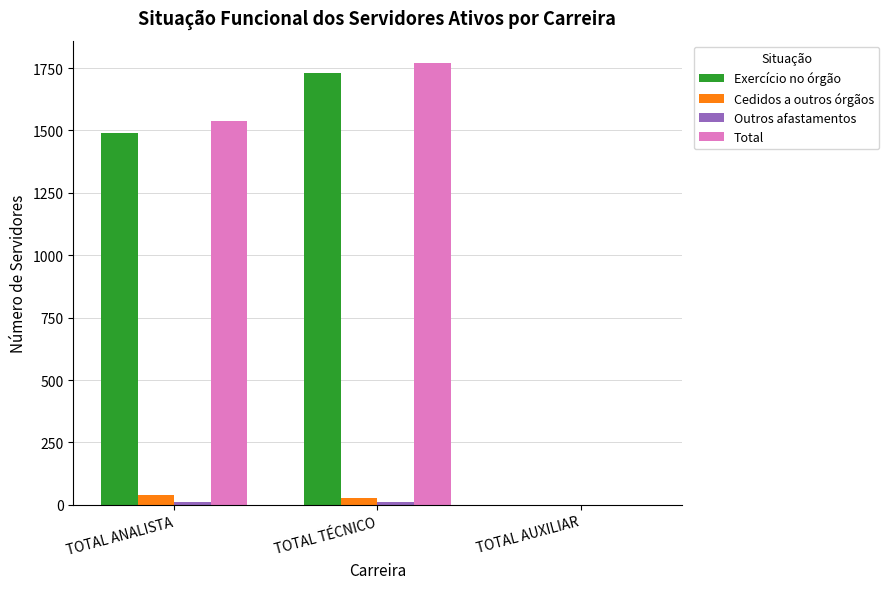

Which series has the widest spread of values?

Total